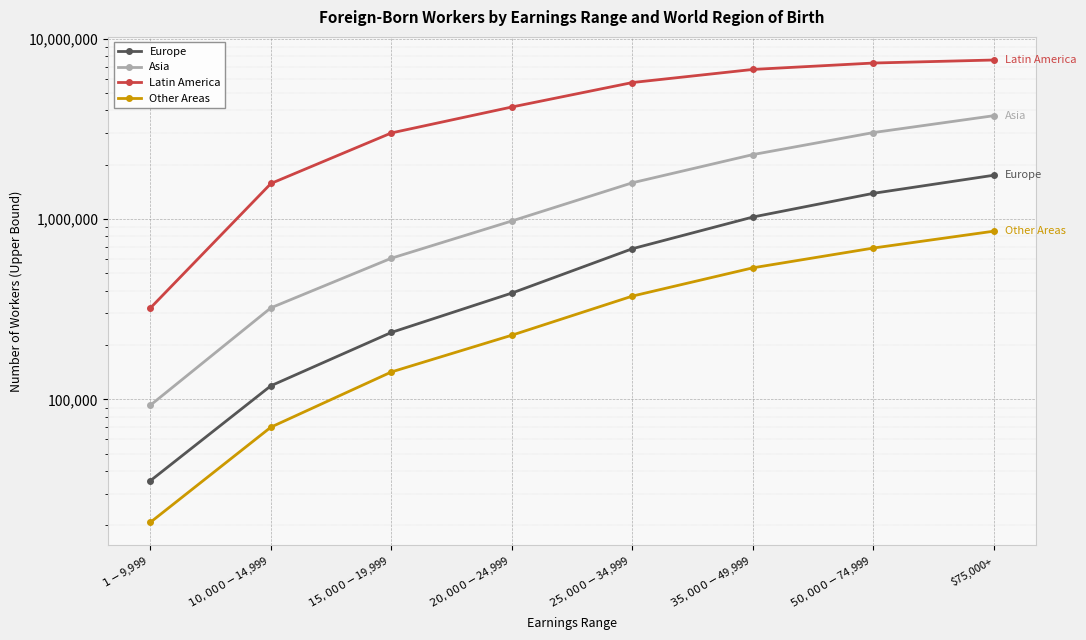

True or false: Europe and Other Areas cross at least once.

False